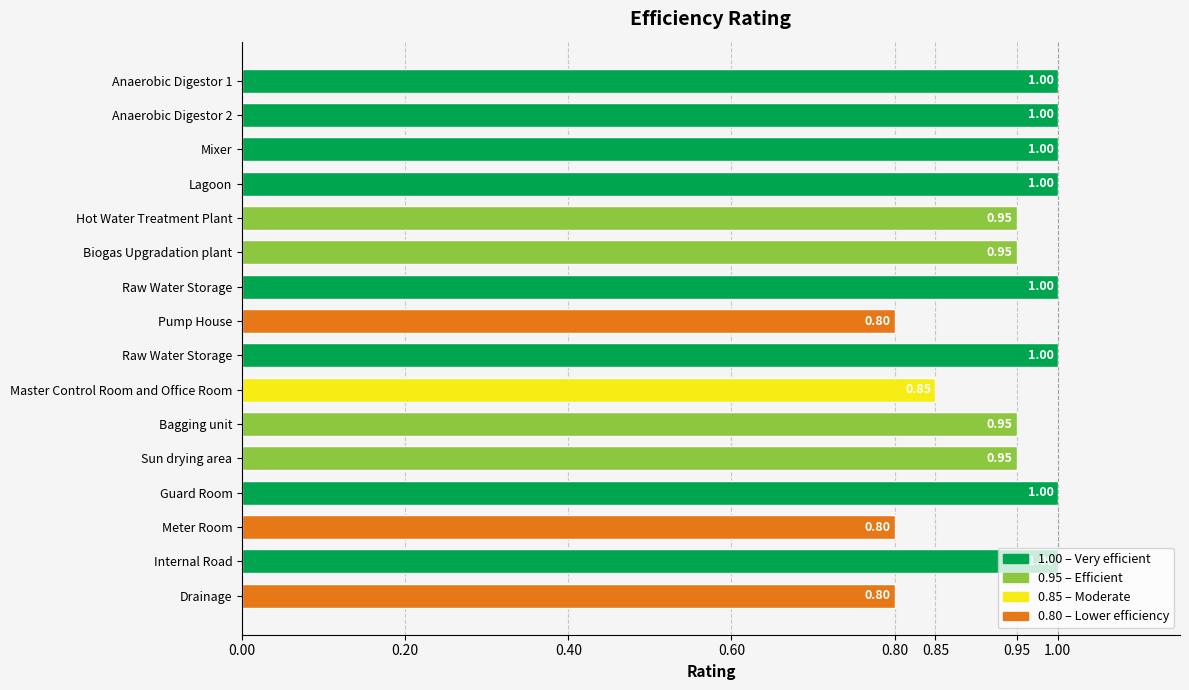

How many values are below 1?

8